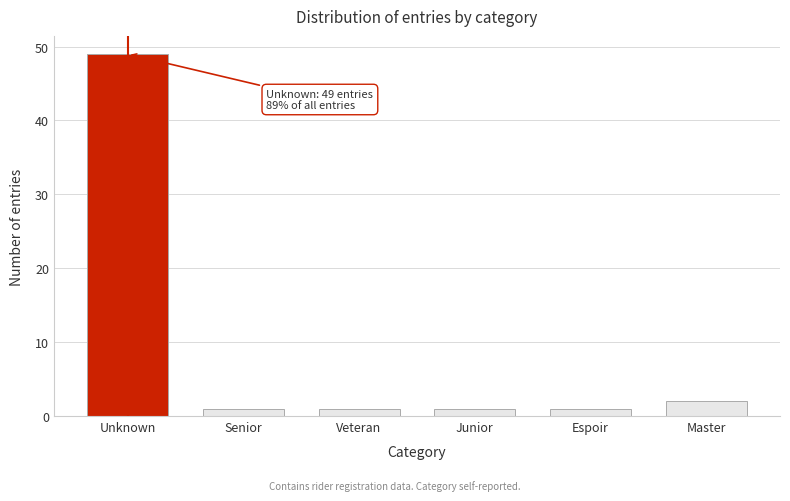

Reading left to right, list all the values displayed in this chart.

49	1	1	1	1	2